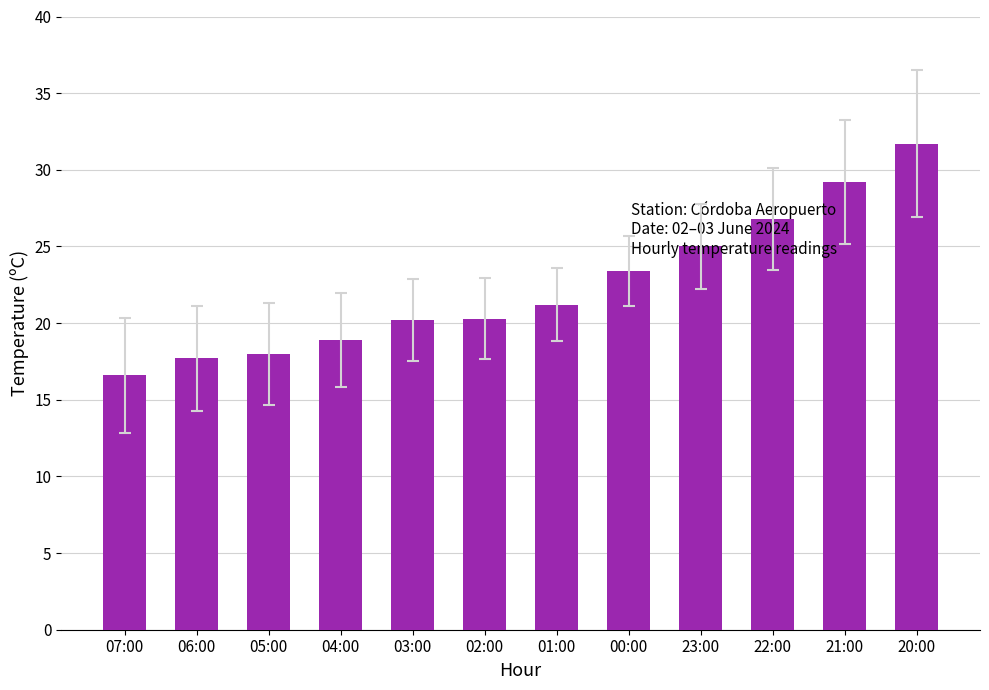

What is the difference between the values at 00:00 and 01:00?

2.2